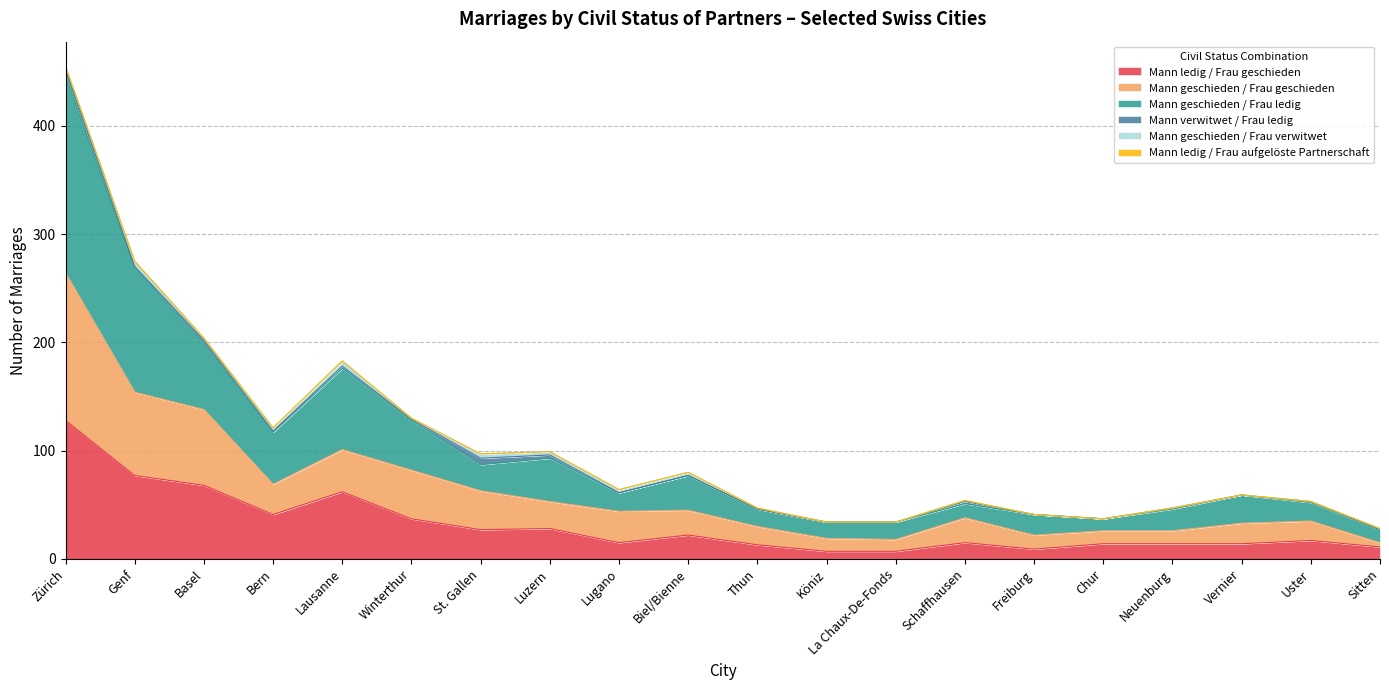

What is the label of the 1st point from the left?

Zürich